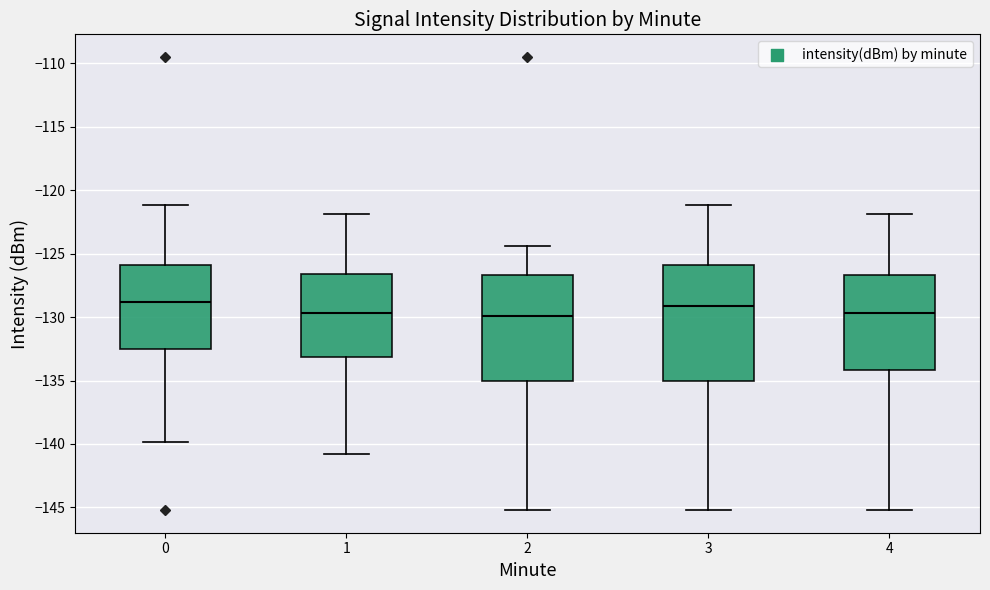

Reading left to right, read every box against the y-axis: the position of its median line, the range the box covers, and the ends of its whiskers. The values are not printed on the chart, so give them approximately, as read against the axis.

0: median -129.0, box -132.5 to -126.0, whiskers -140.0 to -121.0
1: median -129.5, box -133.0 to -126.5, whiskers -141.0 to -122.0
2: median -130.0, box -135.0 to -126.5, whiskers -145.0 to -124.5
3: median -129.0, box -135.0 to -126.0, whiskers -145.0 to -121.0
4: median -129.5, box -134.0 to -126.5, whiskers -145.0 to -122.0